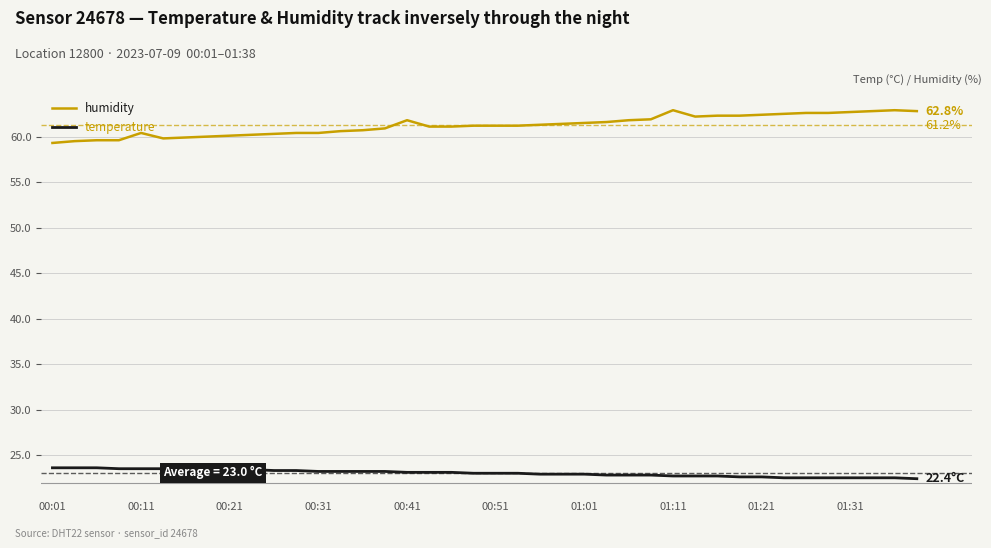

Does the chart display data point markers on the line(s)?

No